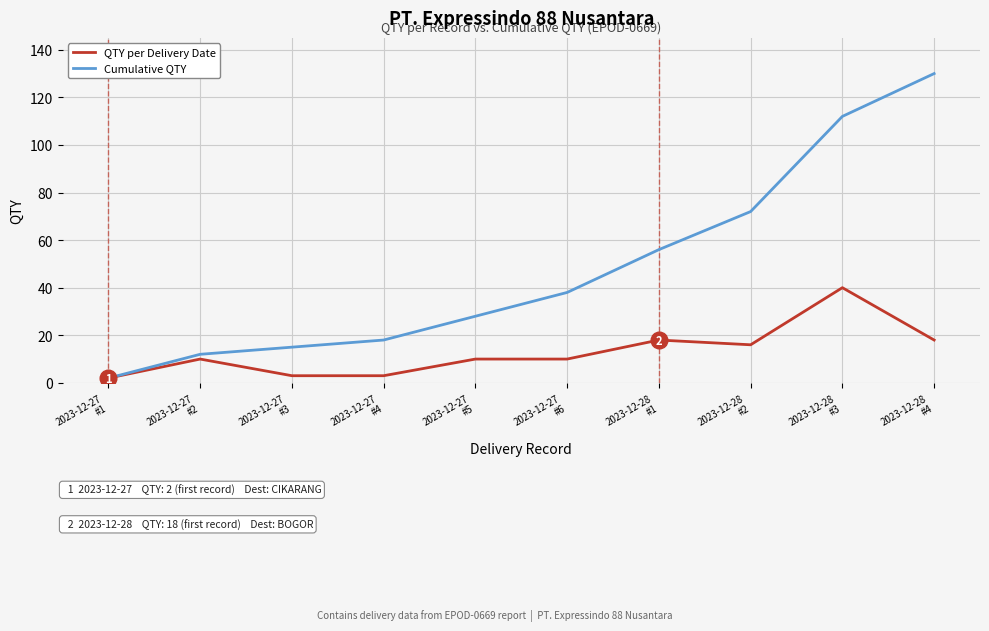

What are all the series names shown in the legend?

QTY per Delivery Date, Cumulative QTY